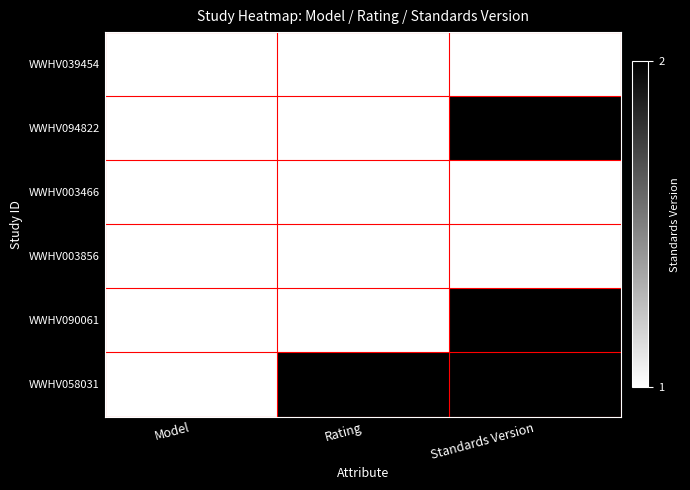

The WWHV003856 series shows 1 at Model. True or false?

True